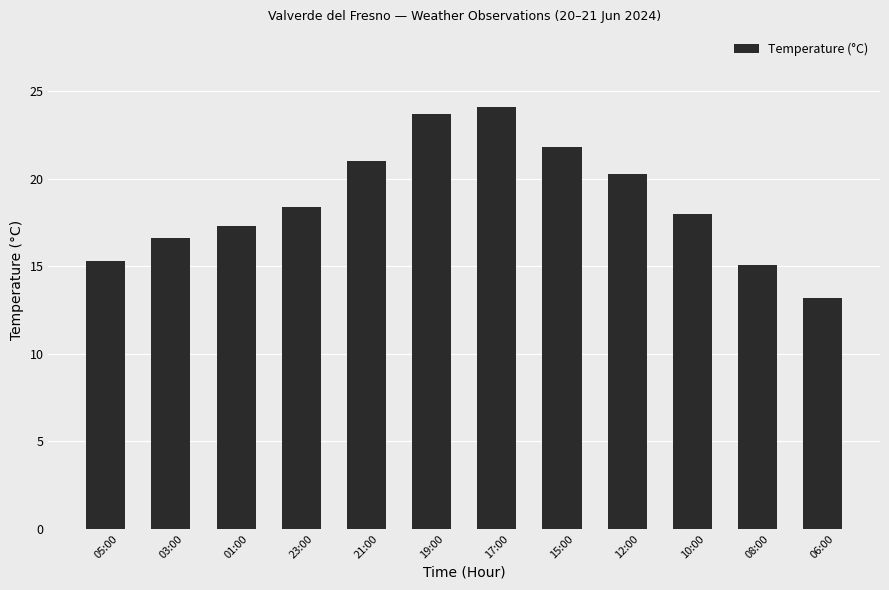

Reading left to right, what are all the values shown in this chart?

05:00=15.3	03:00=16.6	01:00=17.3	23:00=18.4	21:00=21.0	19:00=23.7	17:00=24.1	15:00=21.8	12:00=20.3	10:00=18.0	08:00=15.1	06:00=13.2